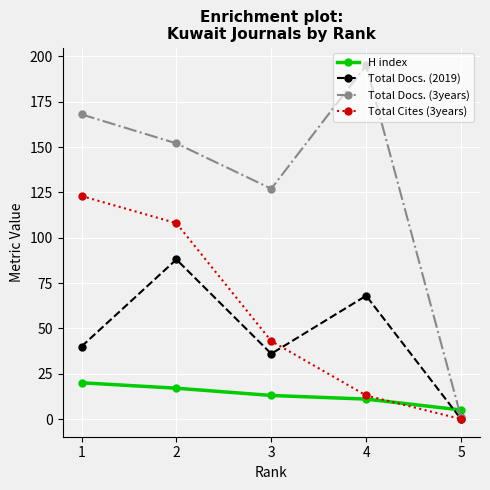

List the series in order of their peak value, highest first.

Total Docs. (3years), Total Cites (3years), Total Docs. (2019), H index